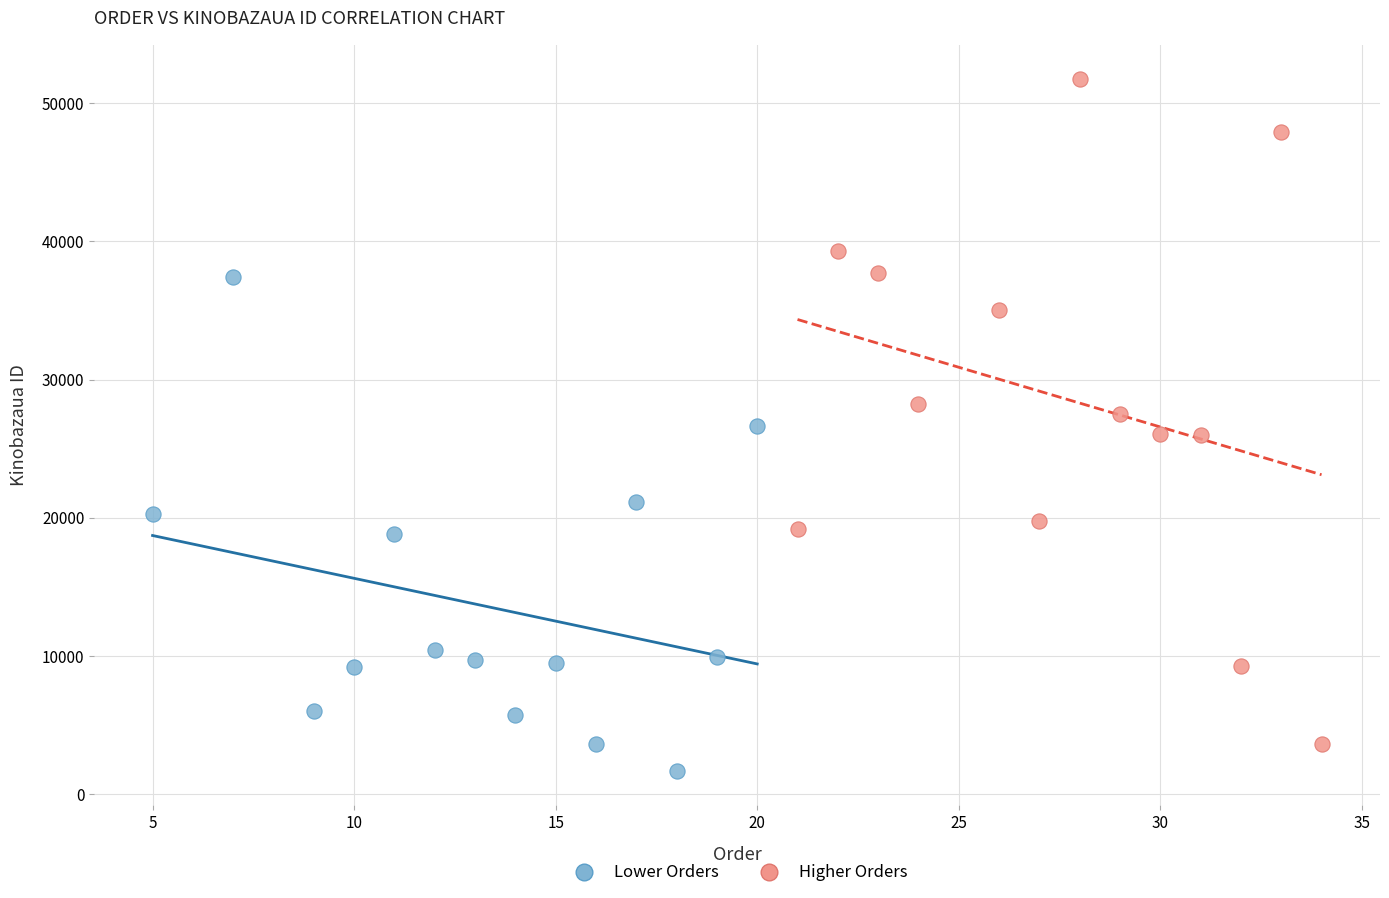

Which series has the widest spread of Y values?

Higher Orders